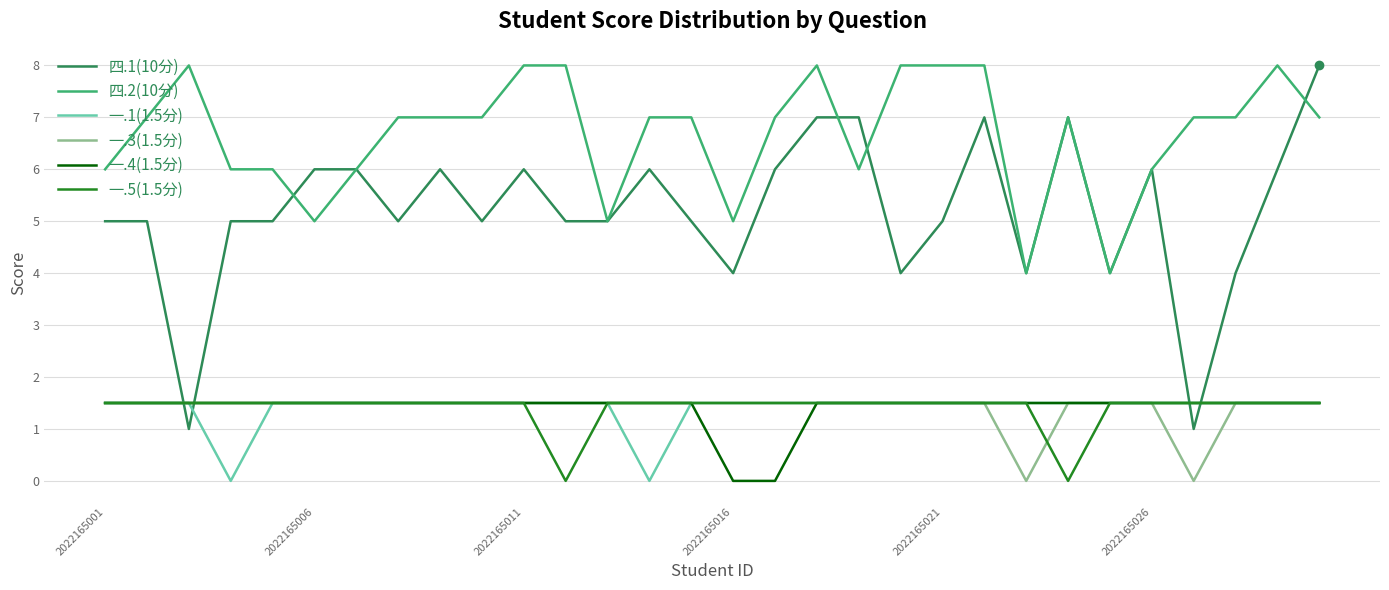

True or false: 一.3(1.5分) and 一.5(1.5分) cross at least once.

True